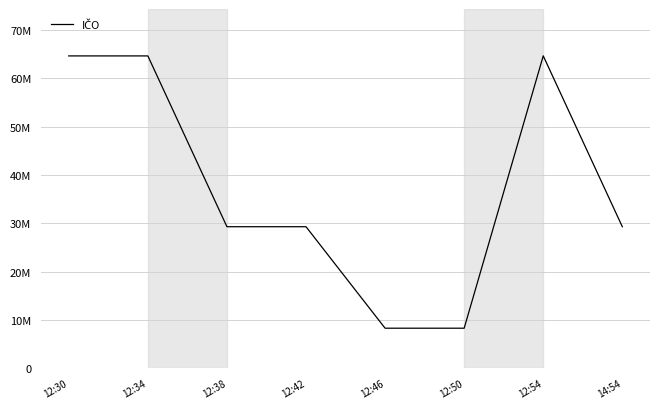

What is the value of the 4th point from the left?

29283132